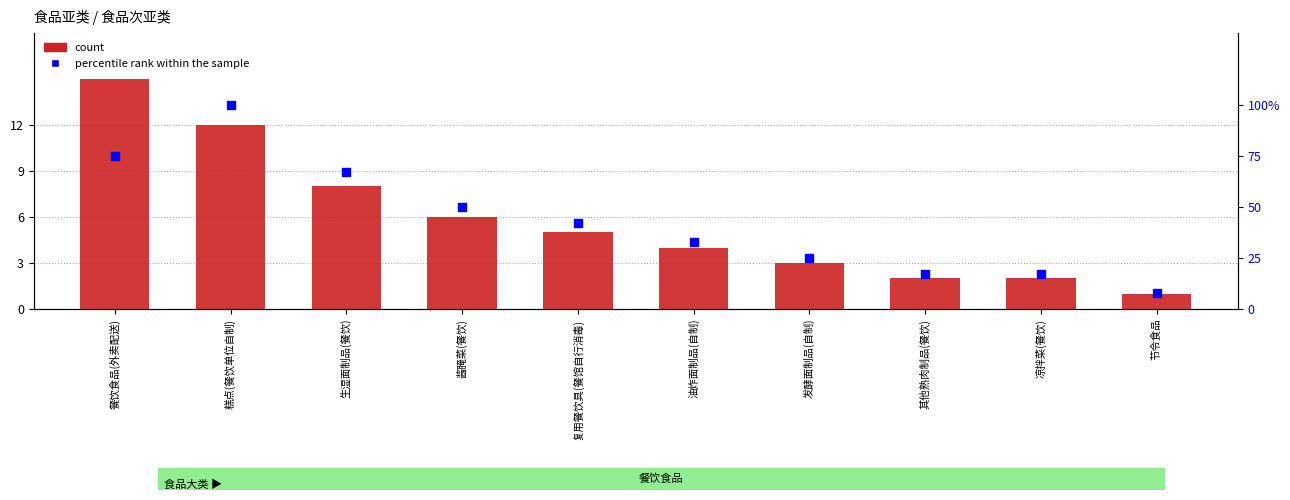

Which series has the largest total across all categories?

percentile rank within the sample